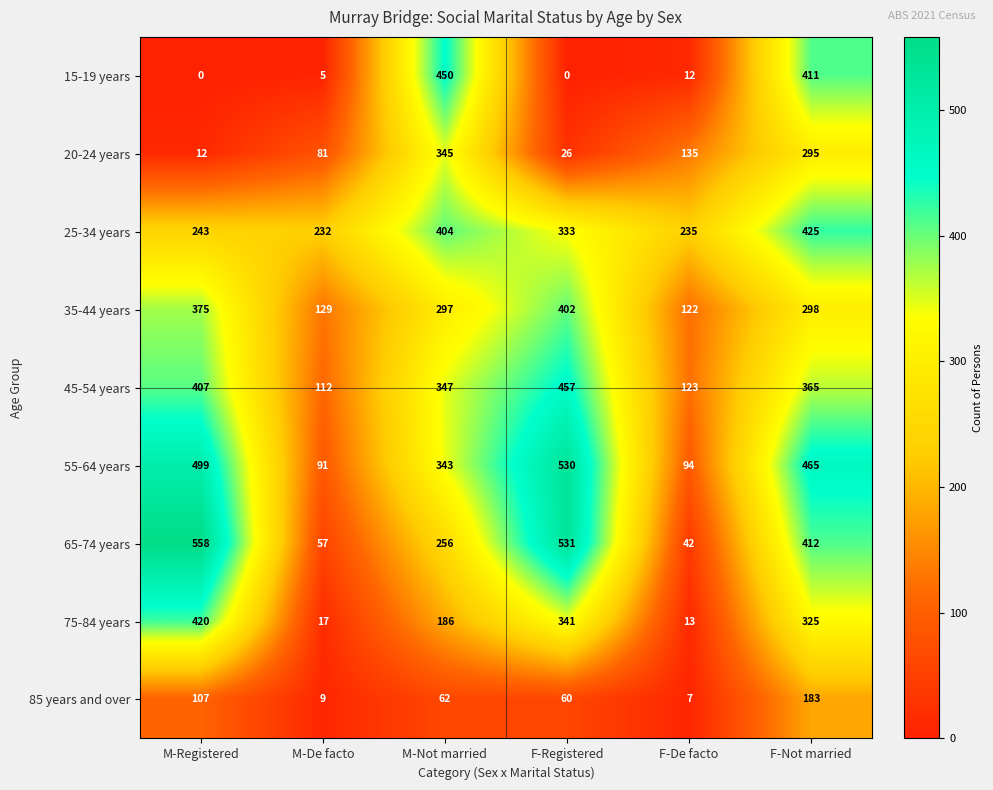

Rank the series at M-Not married from lowest to highest value.

85 years and over, 75-84 years, 65-74 years, 35-44 years, 55-64 years, 20-24 years, 45-54 years, 25-34 years, 15-19 years